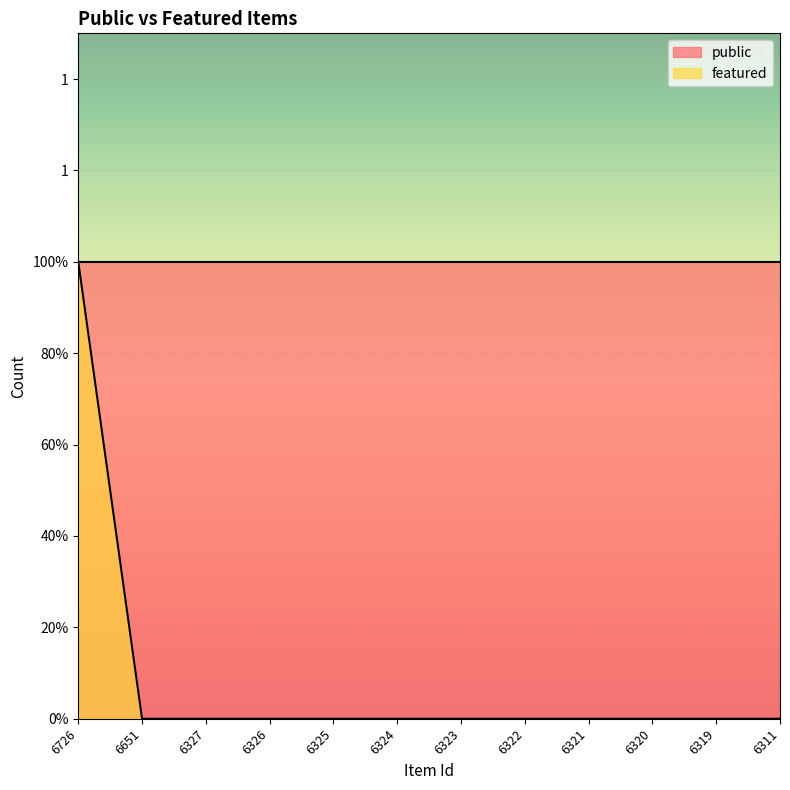

Reading left to right, list all the values displayed in this chart.

1	0	0	0	0	0	0	0	0	0	0	0